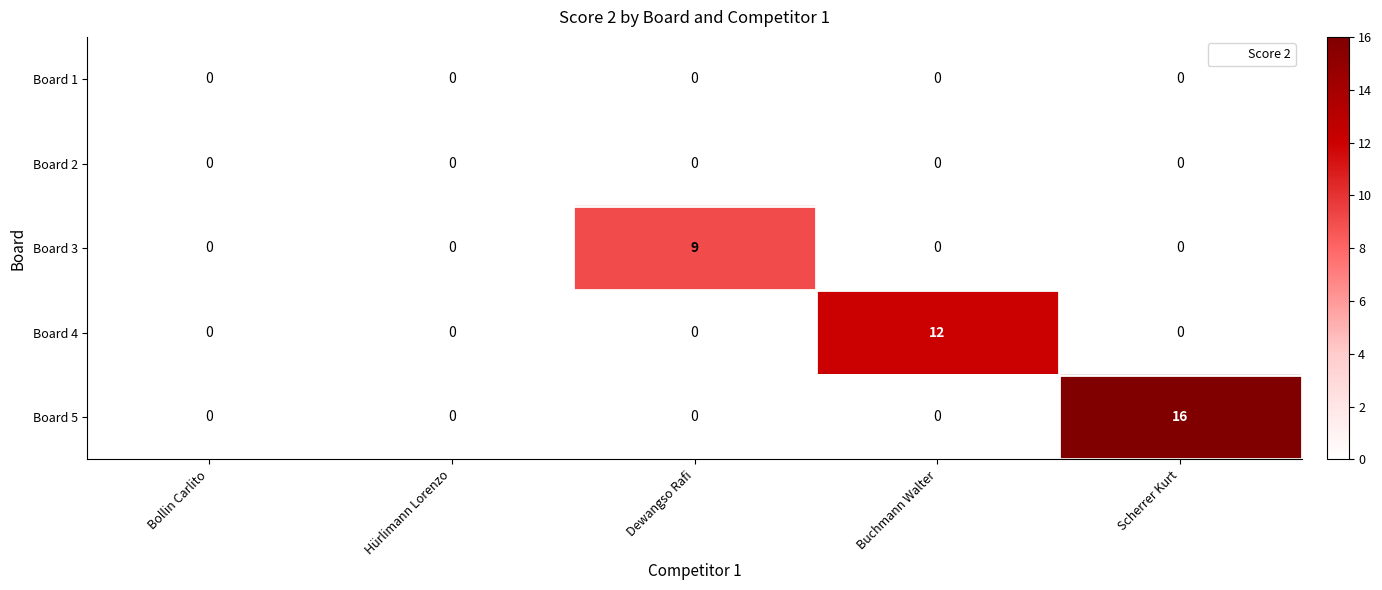

What is the maximum value for Board 4?

12